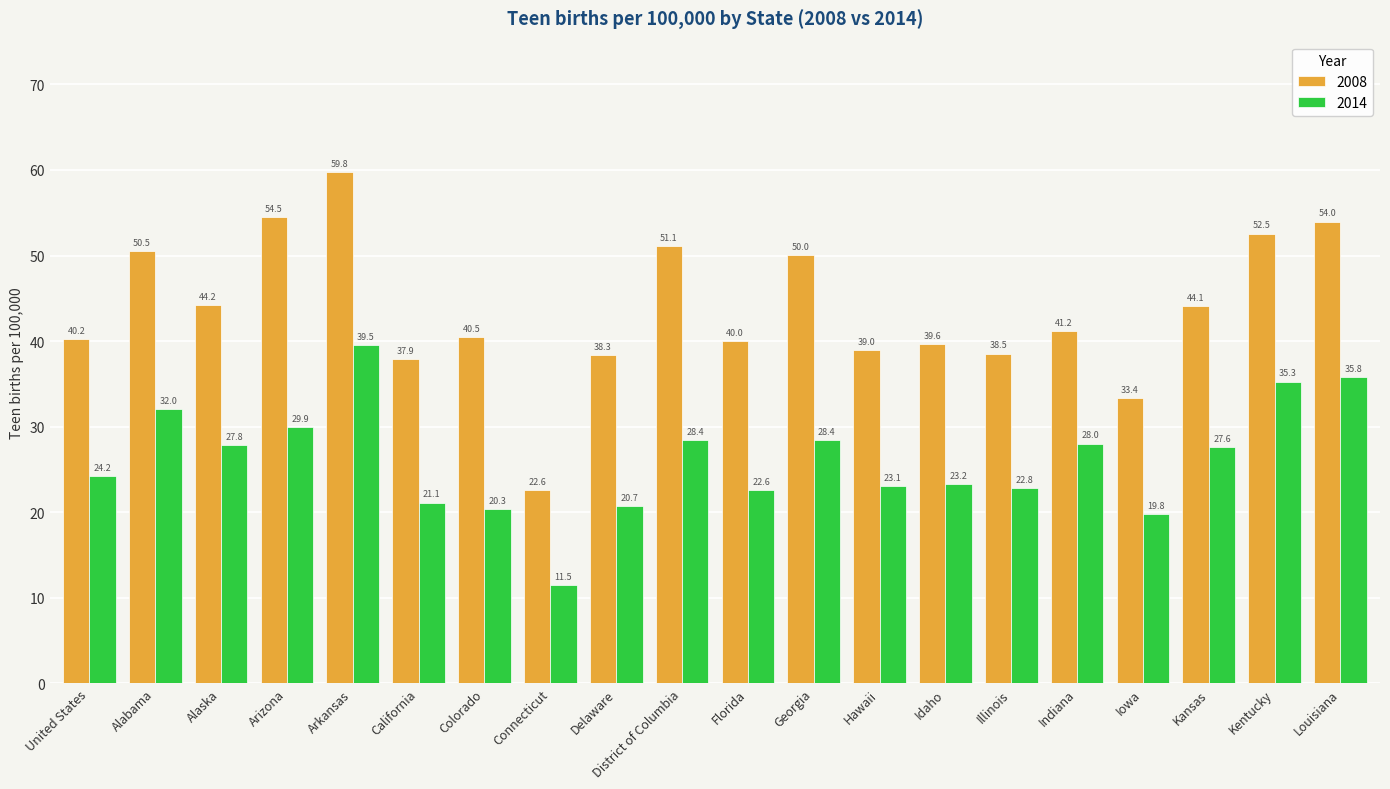

What is the difference between the 2008 values at Indiana and Colorado?

0.7